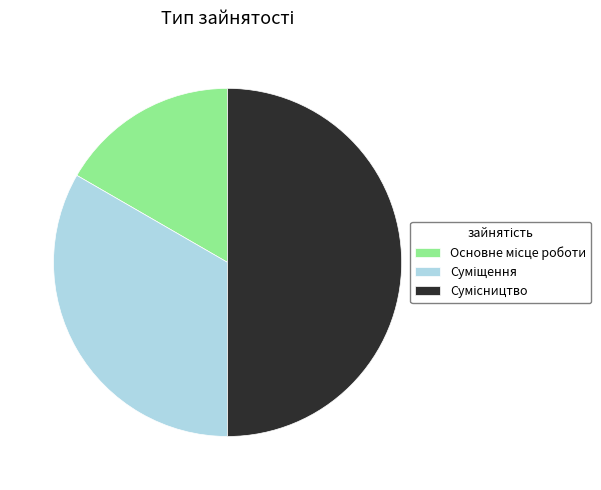

Rank the categories by value from lowest to highest.

Основне місце роботи, Суміщення, Сумісництво